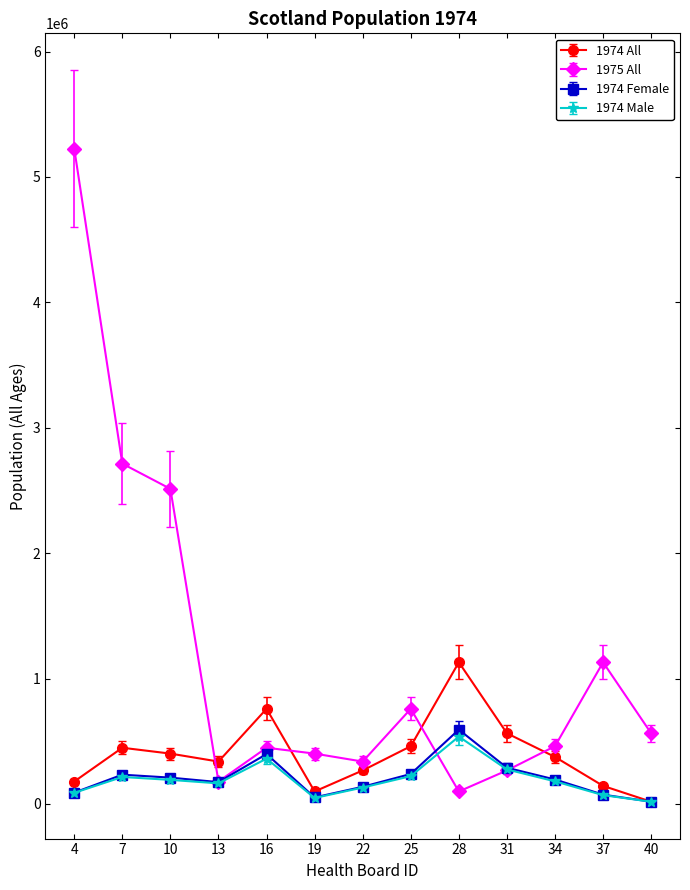

What are all the series names shown in the legend?

1974 All, 1975 All, 1974 Female, 1974 Male